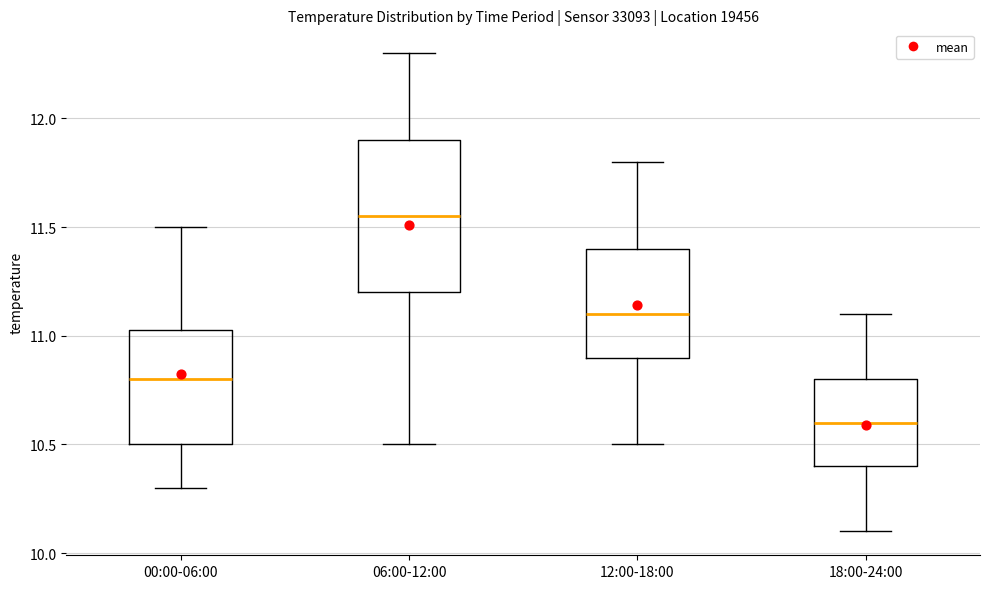

Reading left to right, read every box against the y-axis: the position of its median line, the range the box covers, and the ends of its whiskers. The values are not printed on the chart, so give them approximately, as read against the axis.

00:00-06:00: median 10.80, box 10.50 to 11.05, whiskers 10.30 to 11.50
06:00-12:00: median 11.55, box 11.20 to 11.90, whiskers 10.50 to 12.30
12:00-18:00: median 11.10, box 10.90 to 11.40, whiskers 10.50 to 11.80
18:00-24:00: median 10.60, box 10.40 to 10.80, whiskers 10.10 to 11.10